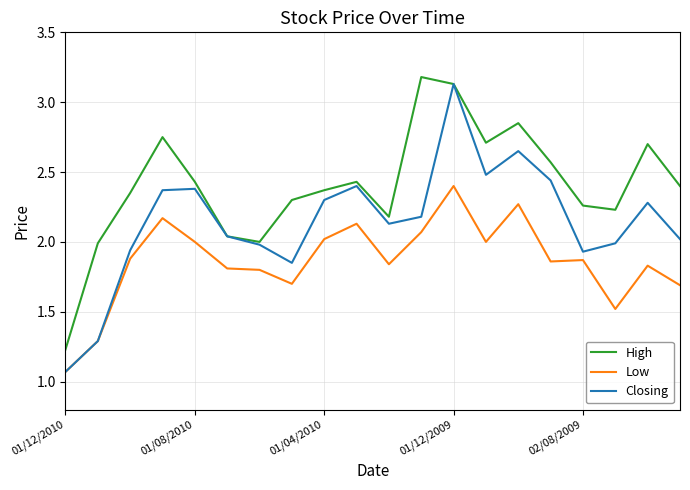

What are all the series names shown in the legend?

High, Low, Closing